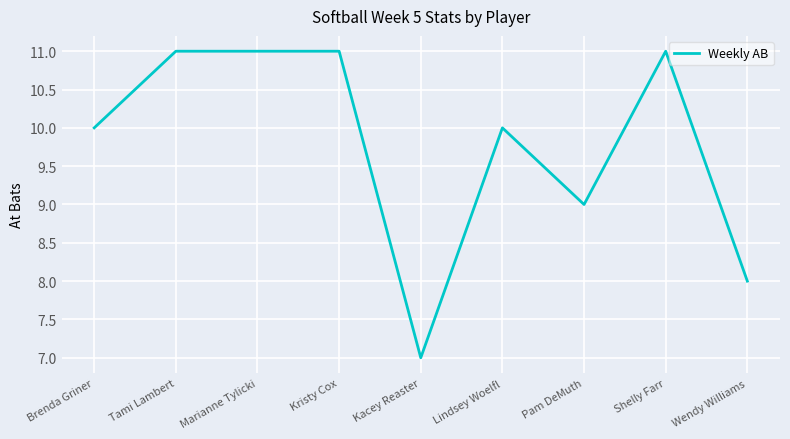

What is the approximate value at Kacey Reaster?

7